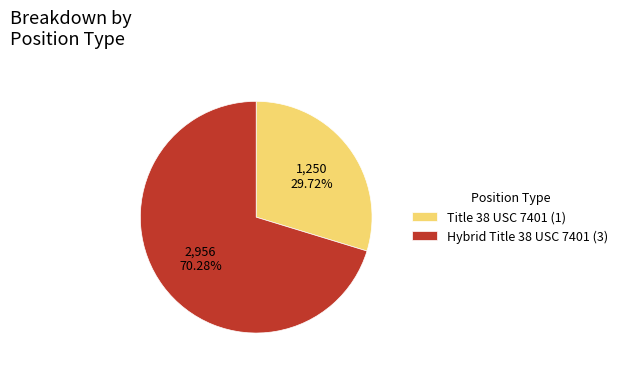

Rank the categories by value from highest to lowest.

Hybrid Title 38 USC 7401 (3), Title 38 USC 7401 (1)